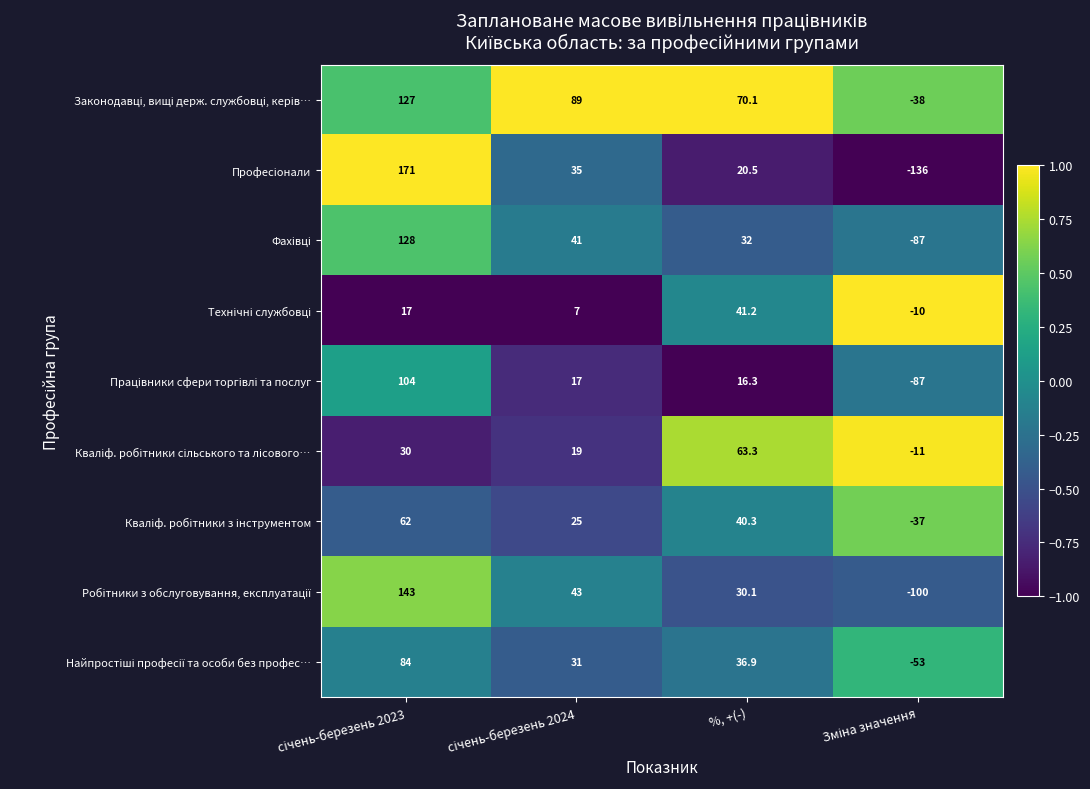

What is the maximum value shown in the chart?

171.0